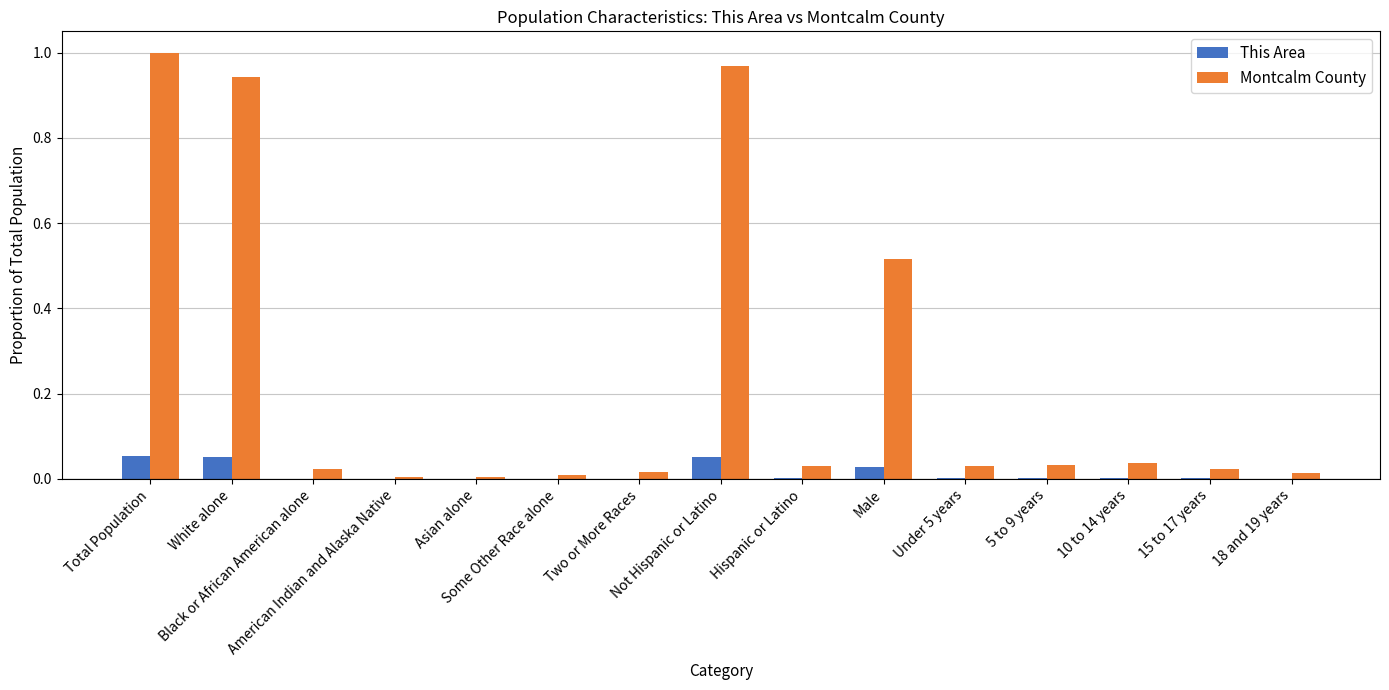

Which series has the largest total across all categories?

Montcalm County